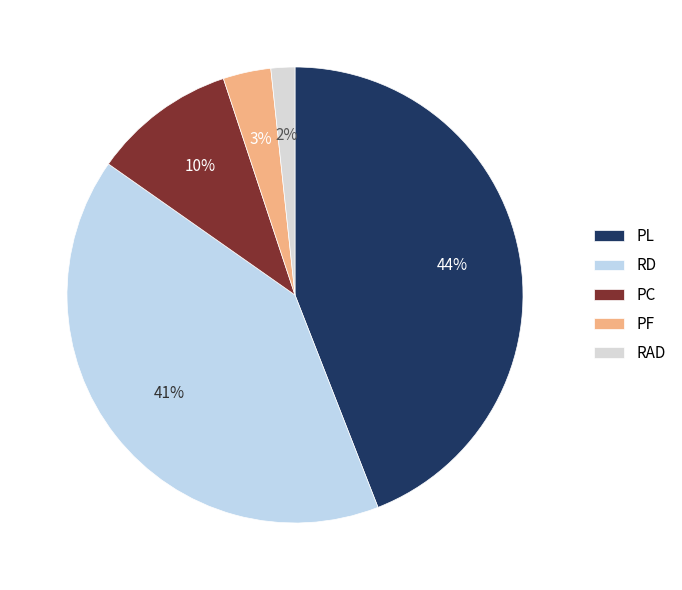

What is the ratio of the value at PL to the value at RD?

1.1